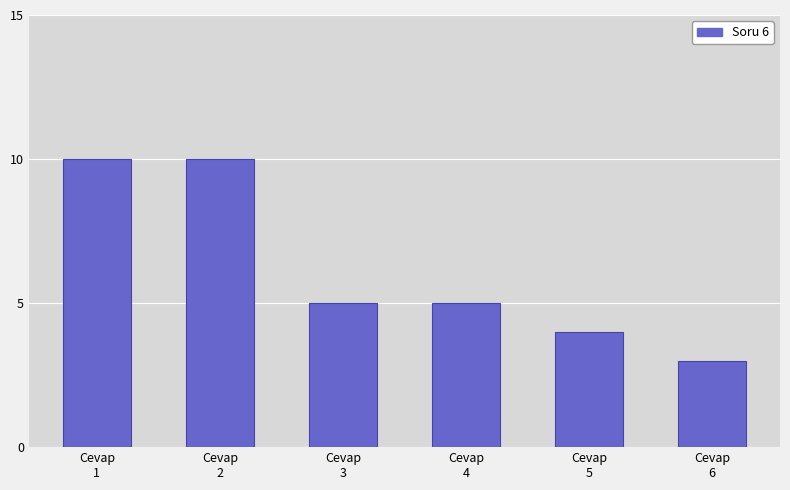

At which category does the chart reach its minimum across all series?

Cevap
6